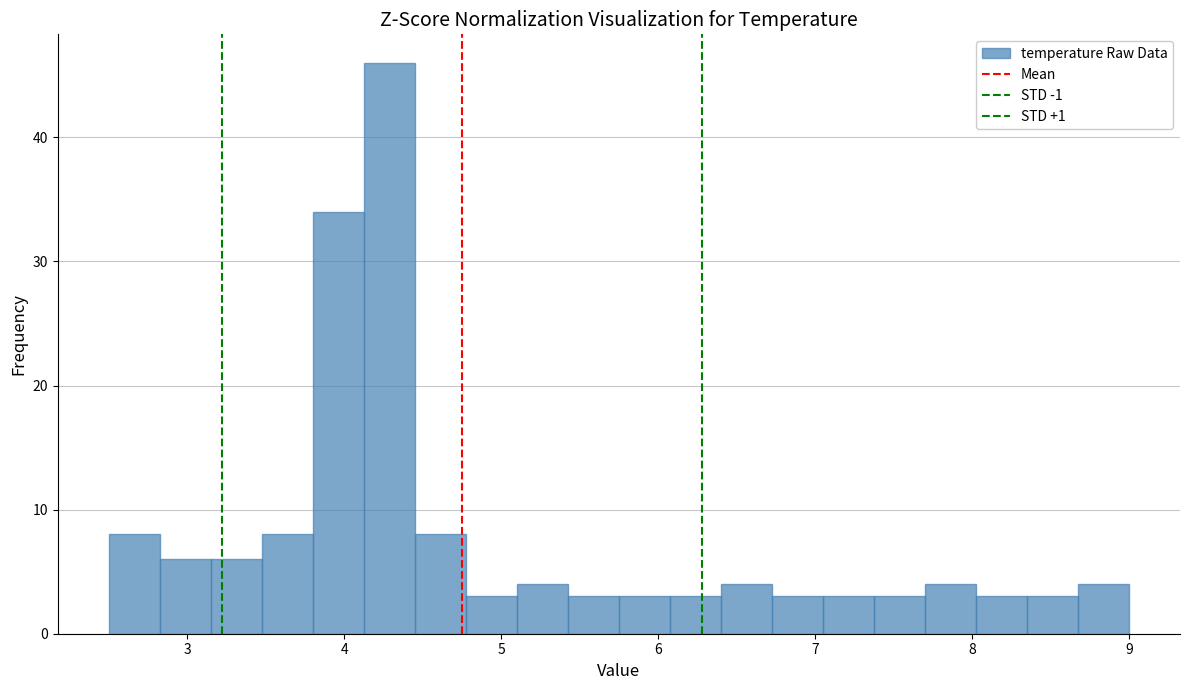

Around what value on the x-axis is the tallest bar? Give the approximate position of its centre, as read against the axis.

4.3